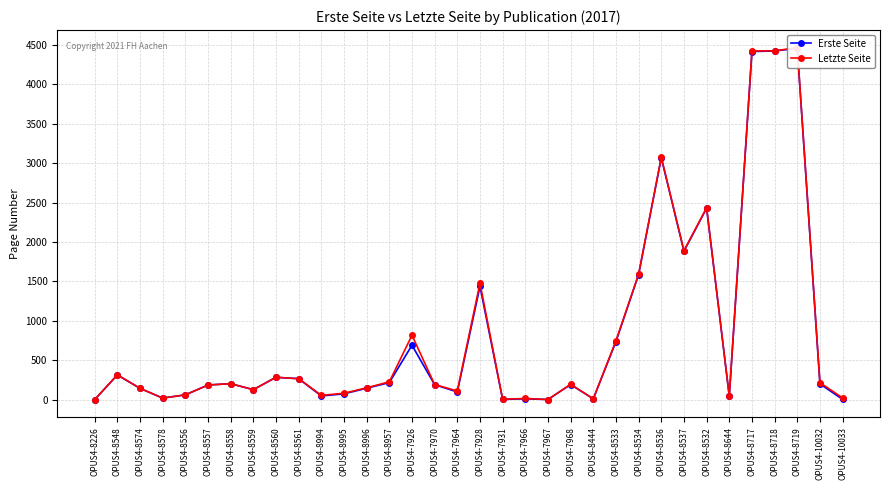

Which category has the highest value in the Erste Seite series?

OPUS4-8719